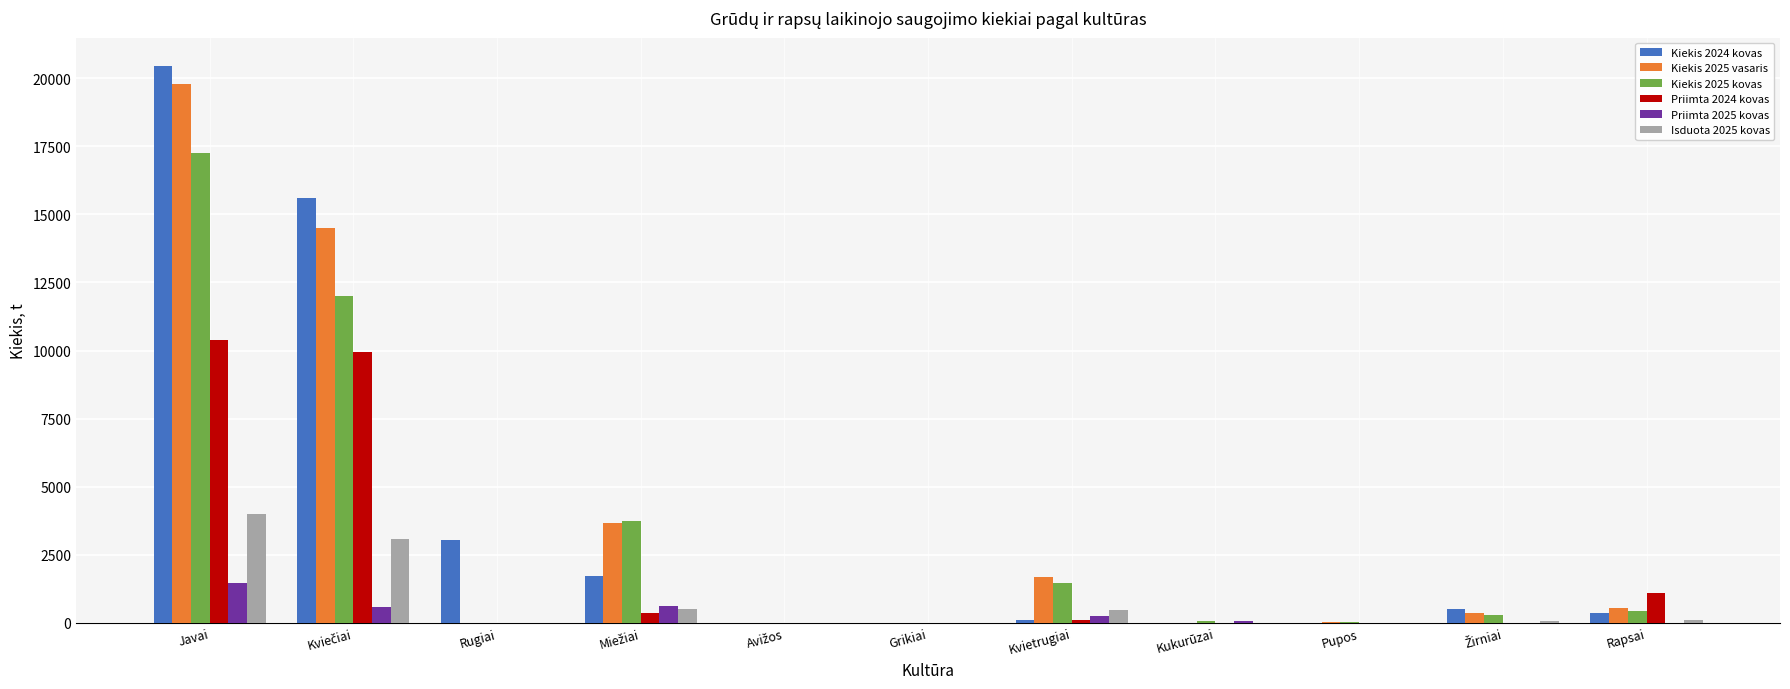

The value of Isduota 2025 kovas at Pupos is 1381.5. True or false?

False